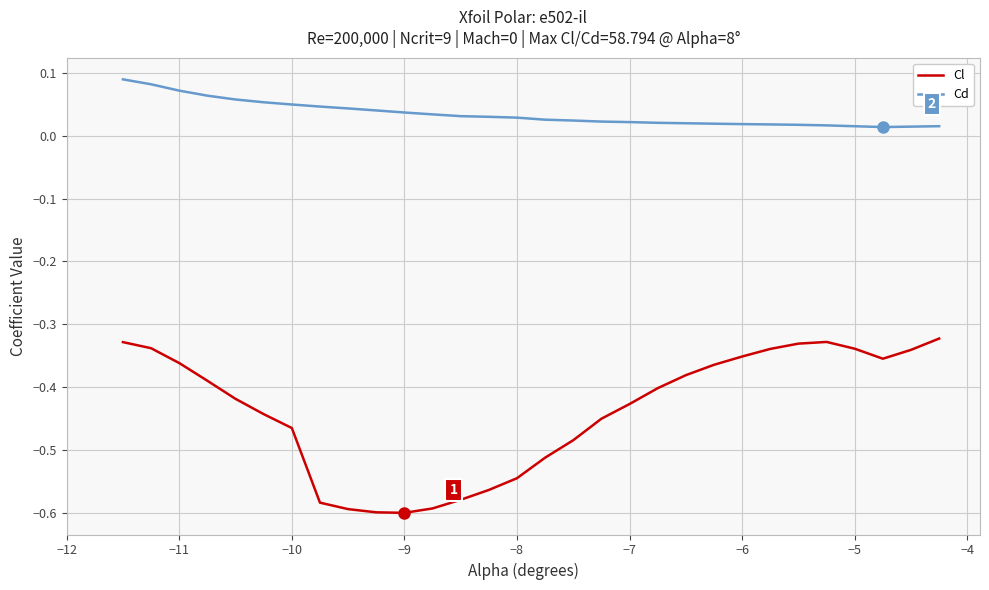

True or false: Cd and Cl cross at least once.

False